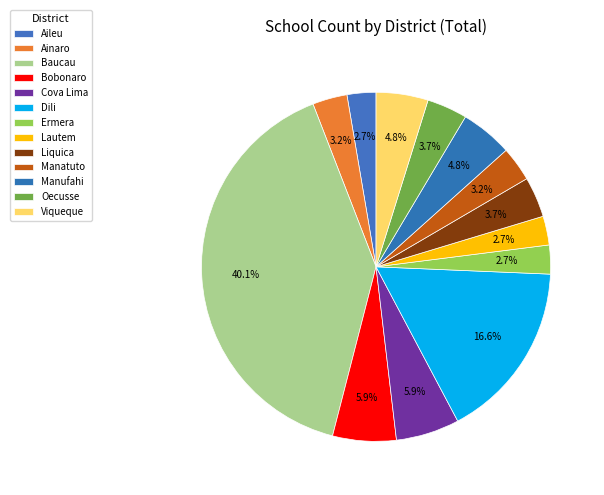

Which category has the biggest portion of the pie?

Baucau